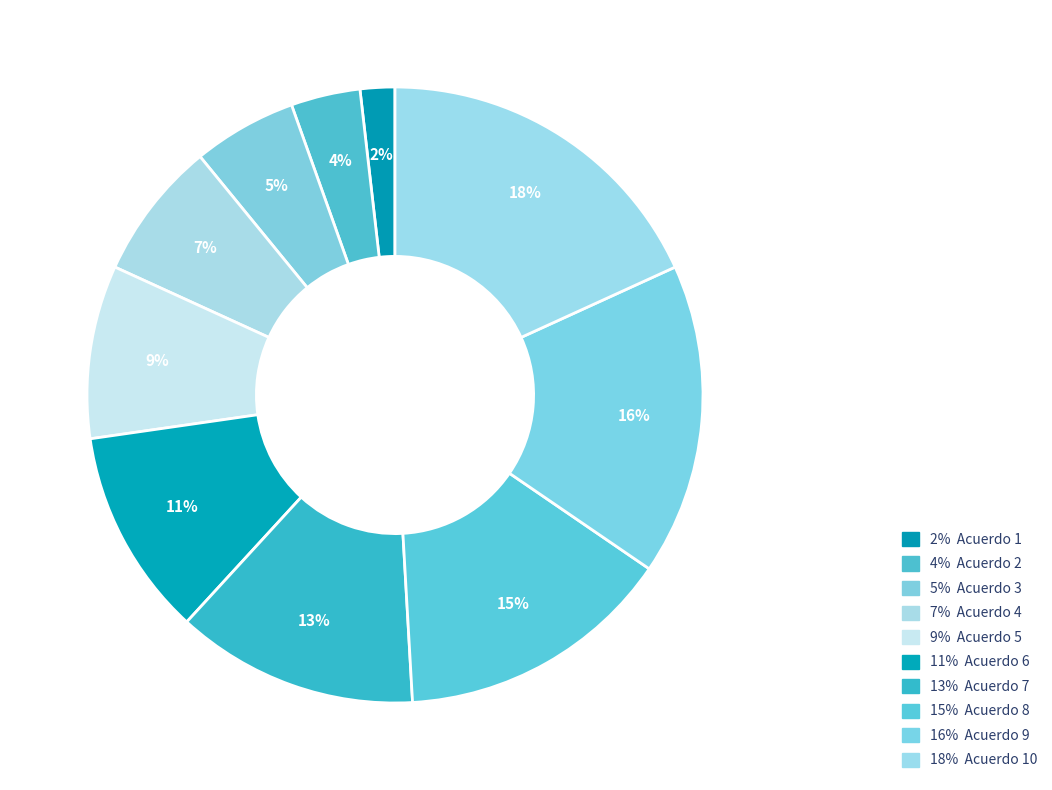

How many segments does this pie chart have?

10